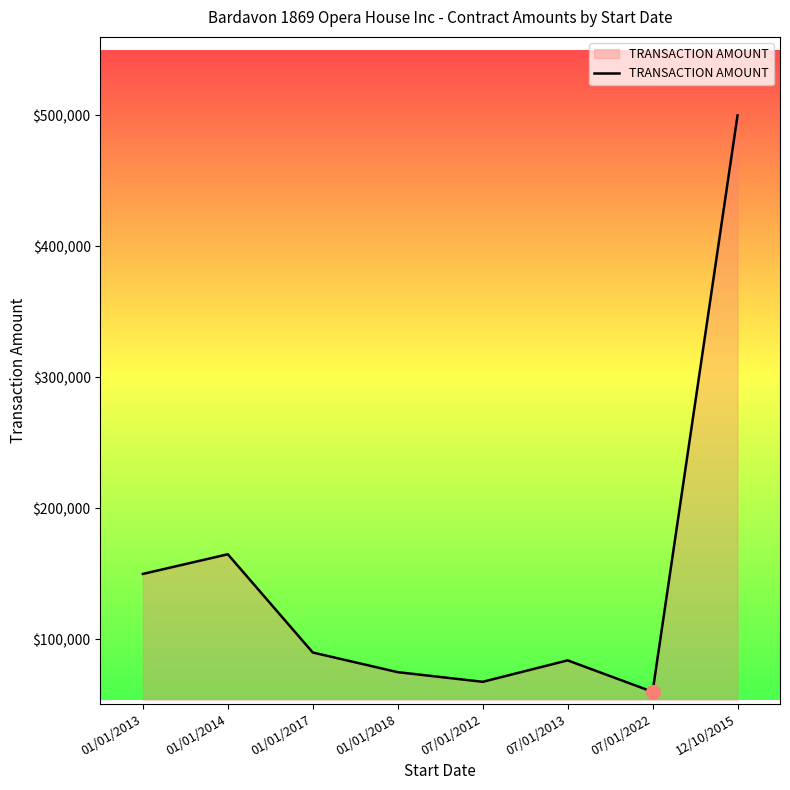

What is the difference between the maximum and second lowest values?

432370